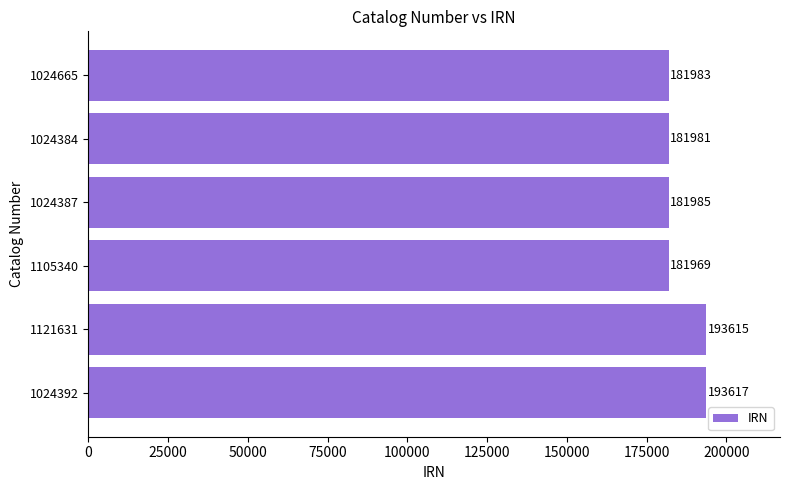

At which category does the chart reach its minimum across all series?

1105340